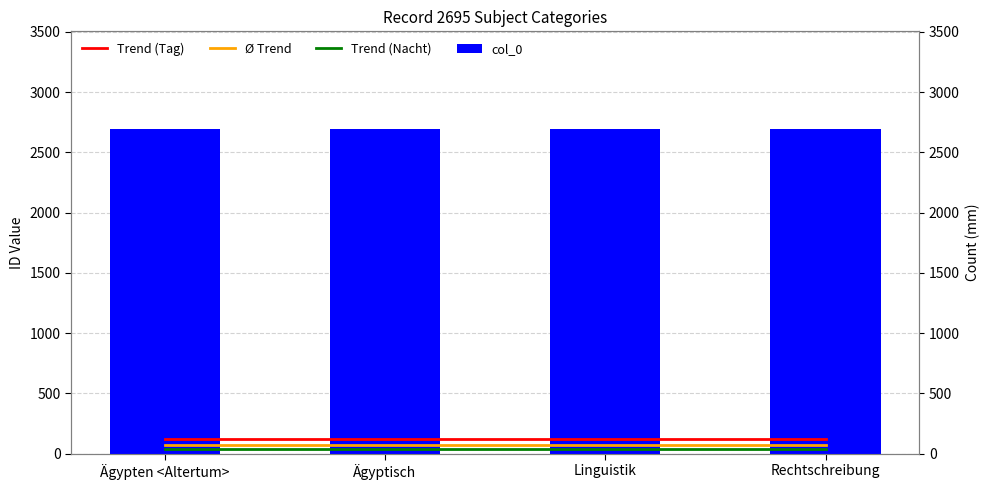

Which series has the largest total across all categories?

col_0